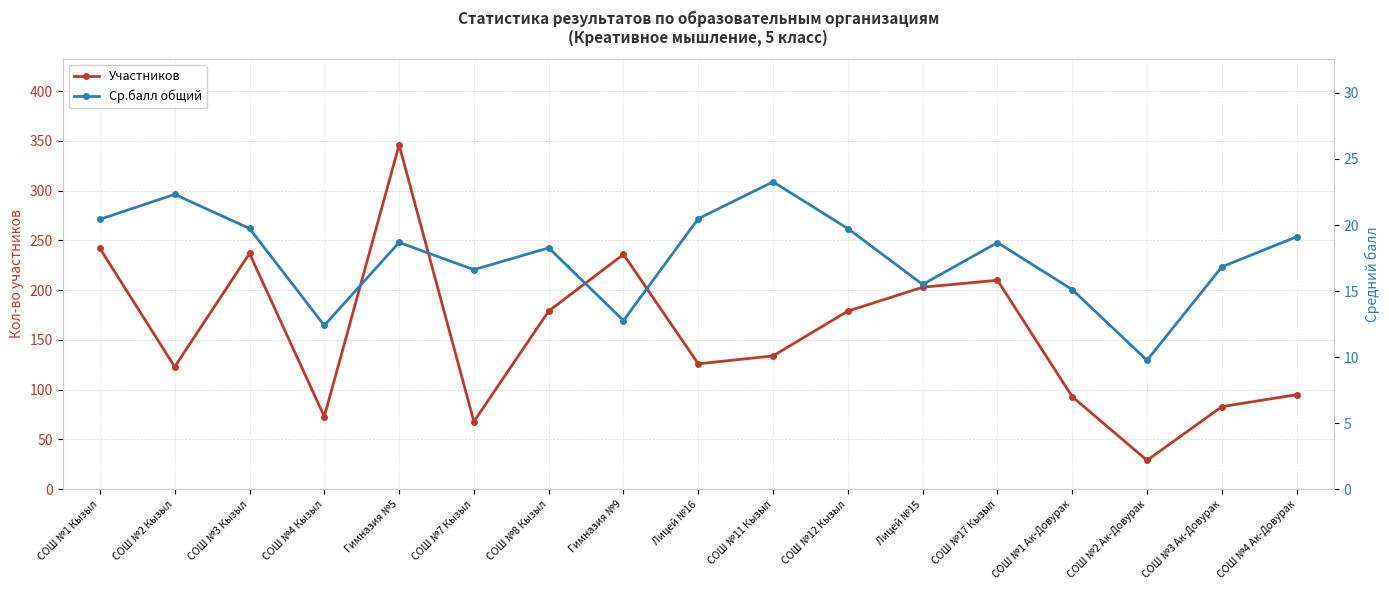

Is it true that Участников equals 242.0 at СОШ №1 Кызыл?

True